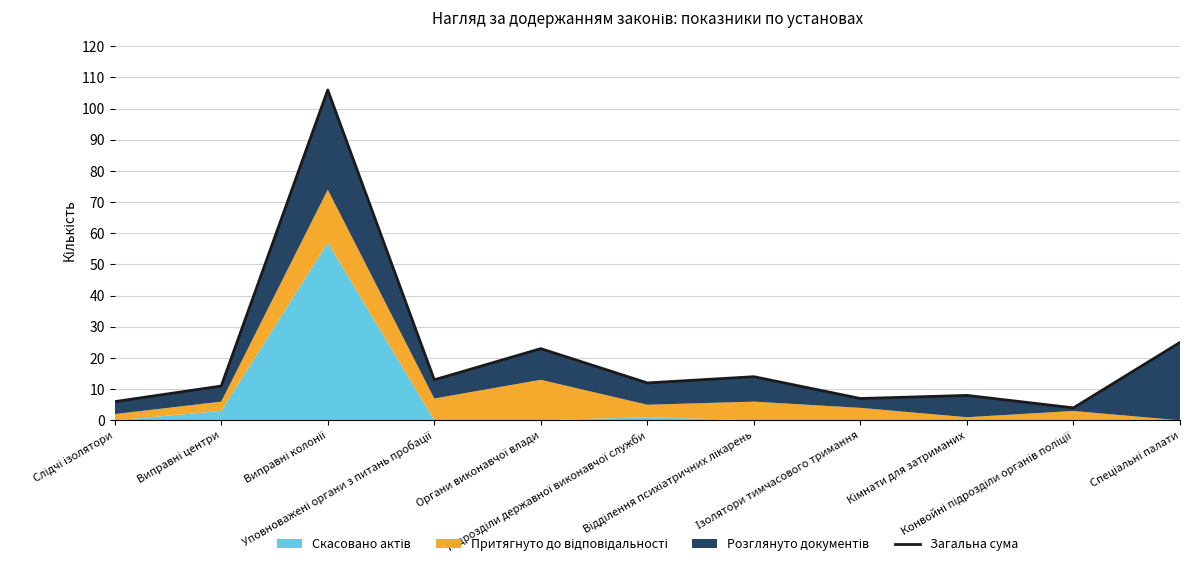

Is it true that the value at Виправні центри is 11?

True